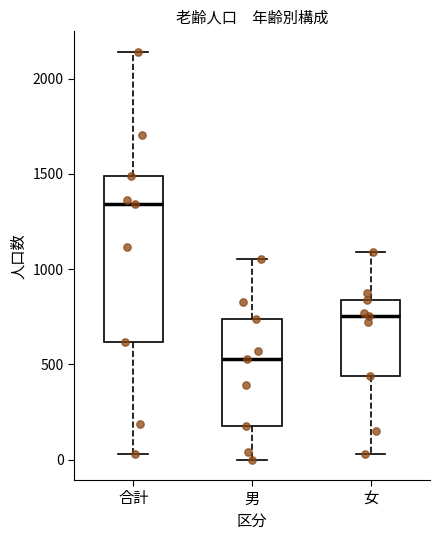

Where is the lower edge of the box for 女 on the y-axis? The values are not printed on the chart, so give them approximately, as read against the axis.

450